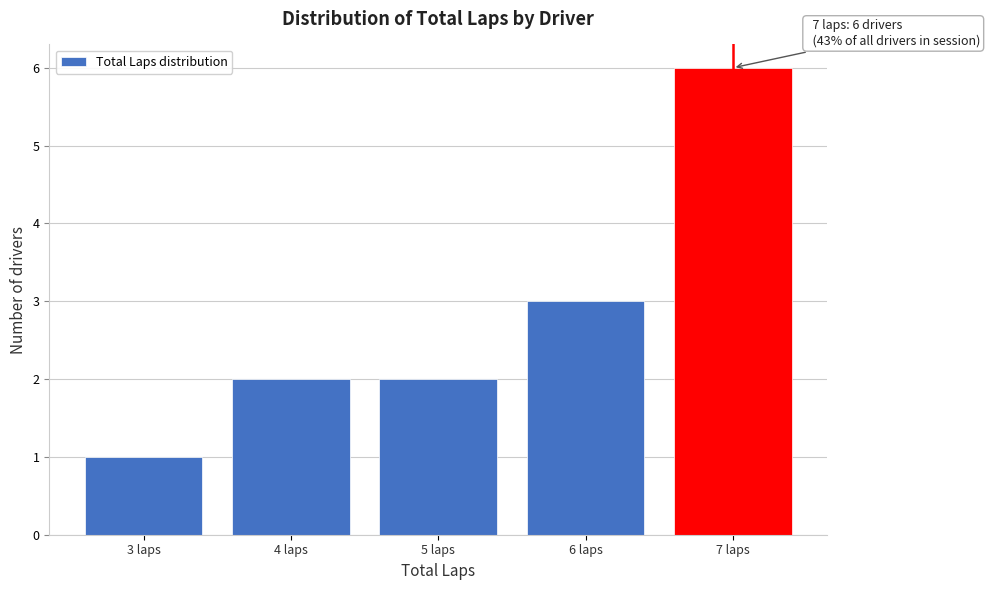

Over which range of the x-axis is the bar tallest?

6.5 to 7.5